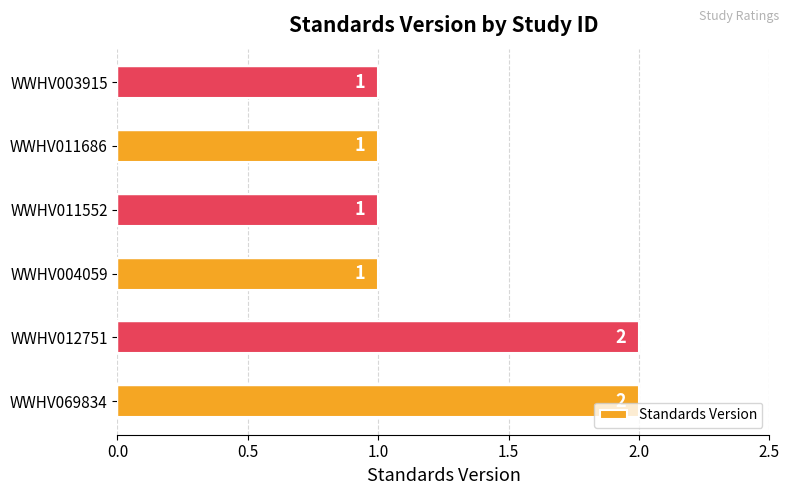

The chart shows a value of 1 at WWHV011686. True or false?

True